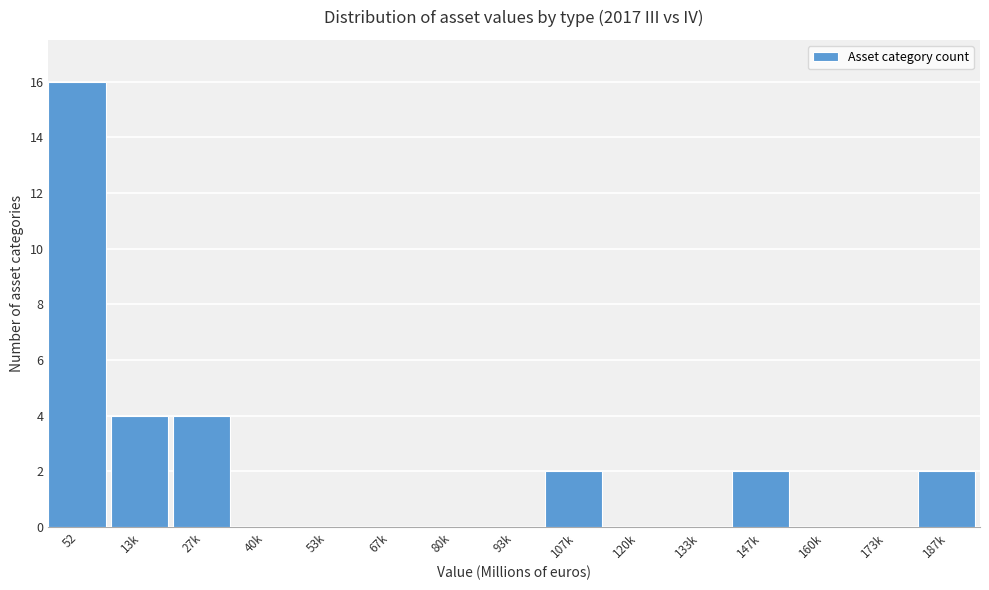

Reading right to left, what are all the values shown in this chart?

187k=2	173k=0	160k=0	147k=2	133k=0	120k=0	107k=2	93k=0	80k=0	67k=0	53k=0	40k=0	27k=4	13k=4	52=16